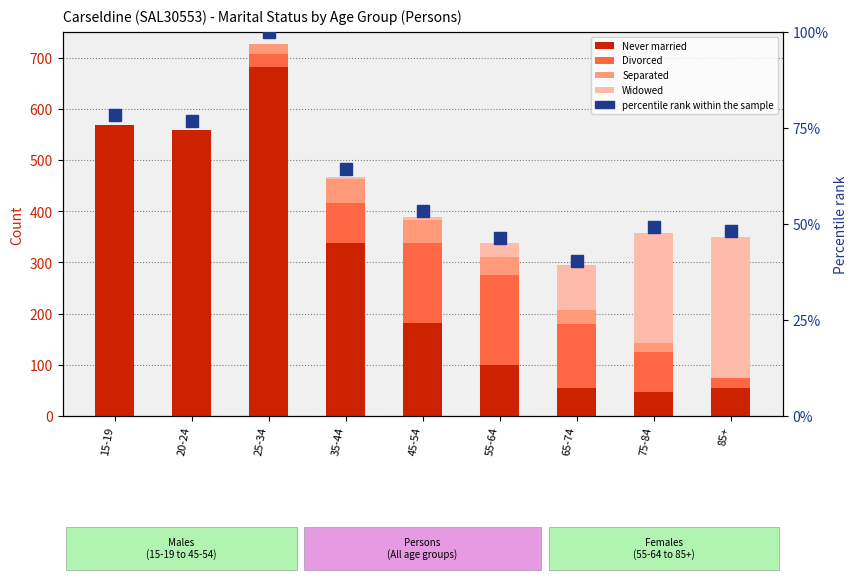

How many data points in percentile rank within the sample are less than 53?

4